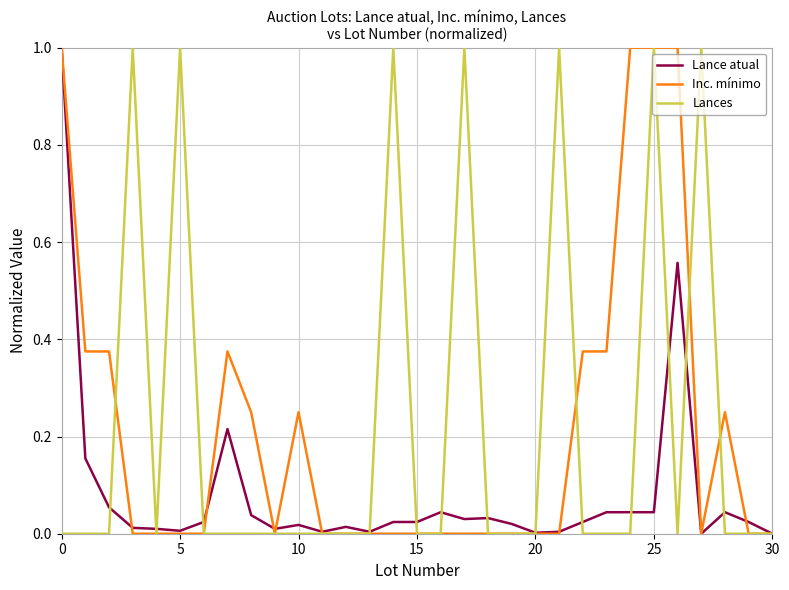

What is the maximum value for Lances?

1.0